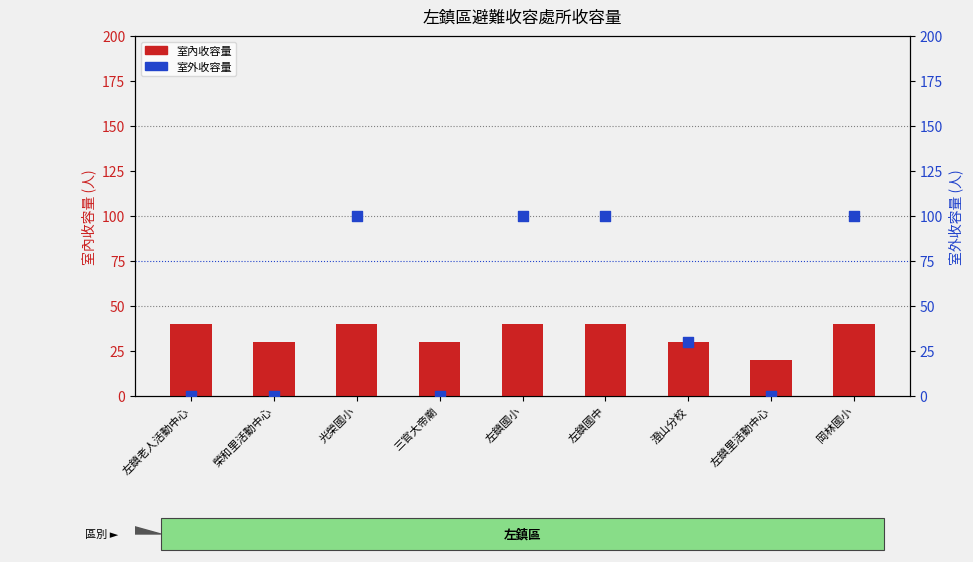

Is the value of 室內收容量 at 左鎮國小 greater than the value of 室外收容量 at 左鎮里活動中心?

Yes